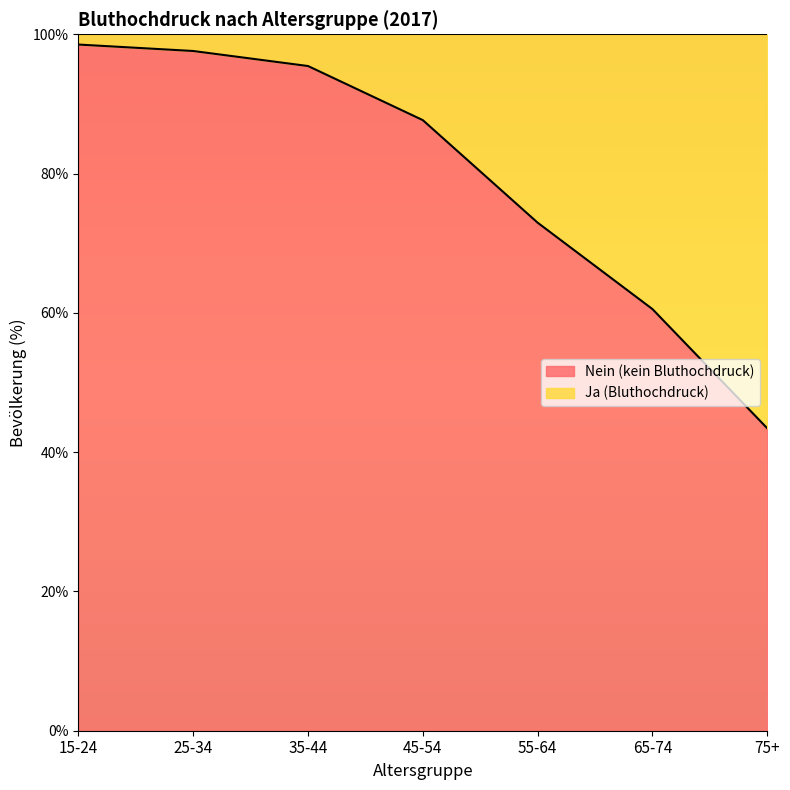

What is the label of the 4th point from the left?

45-54